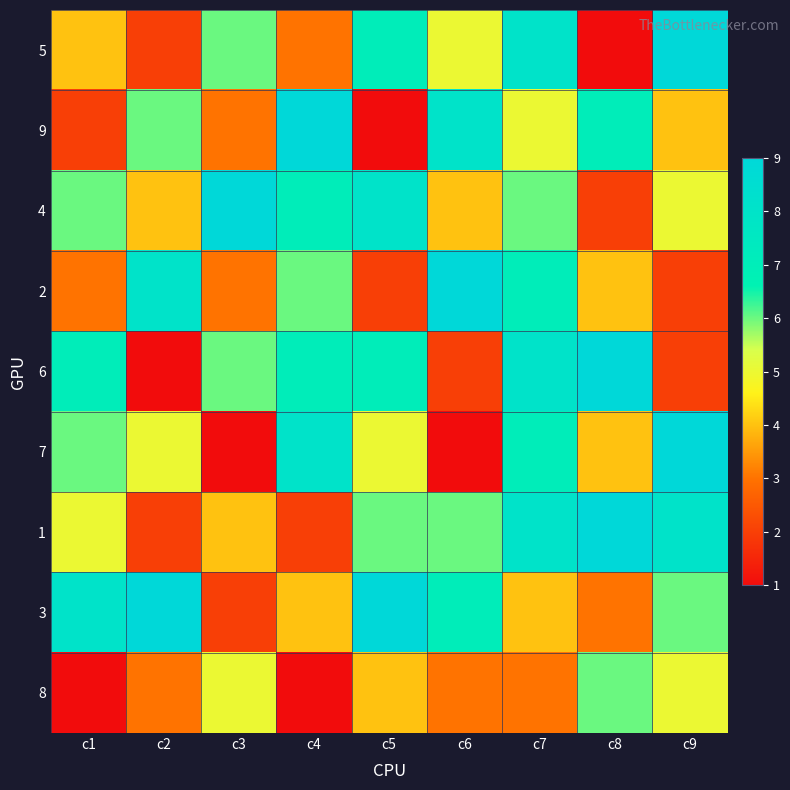

How many distinct data groups are displayed?

9